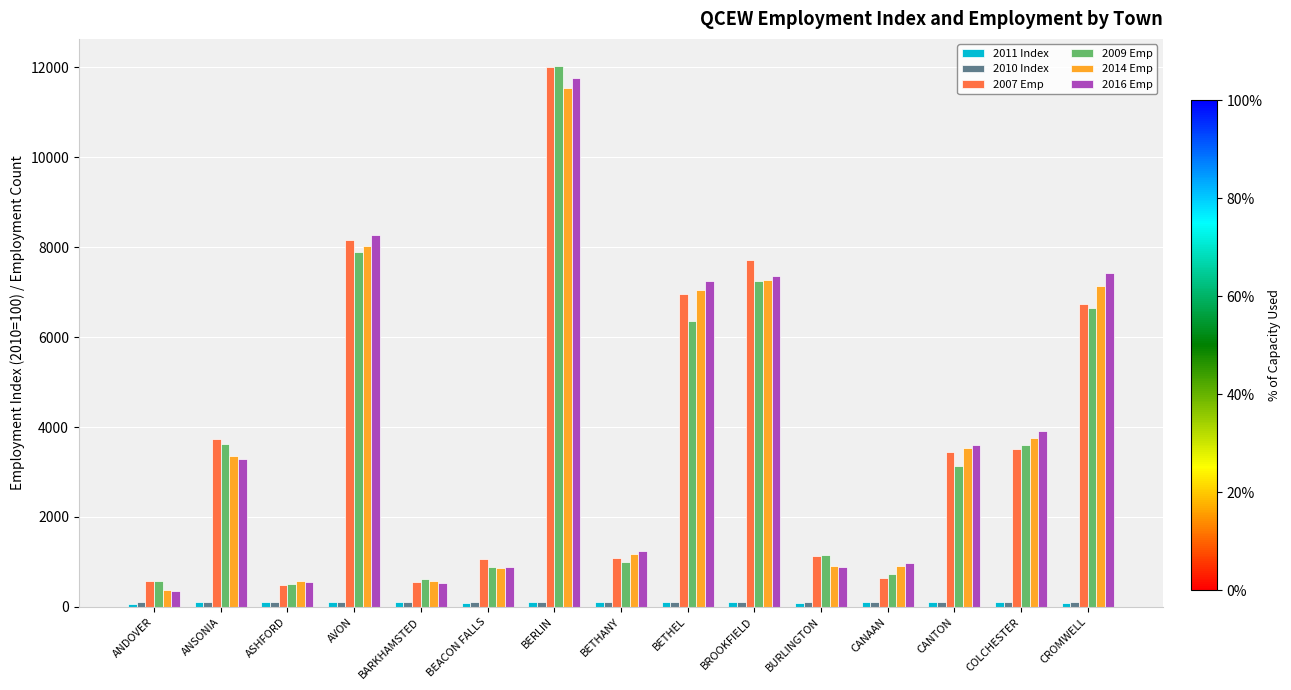

At which label is 2009 Emp closest to 6268?

BETHEL